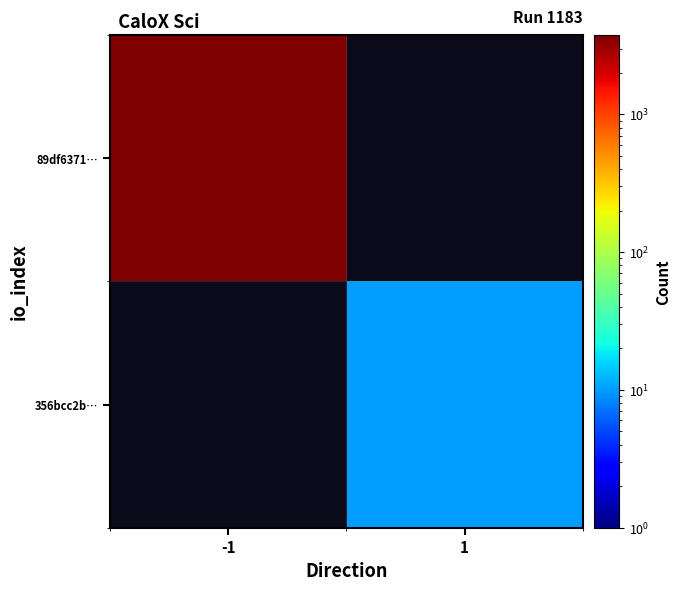

Which category has the highest value in the 89df6371… series?

-1